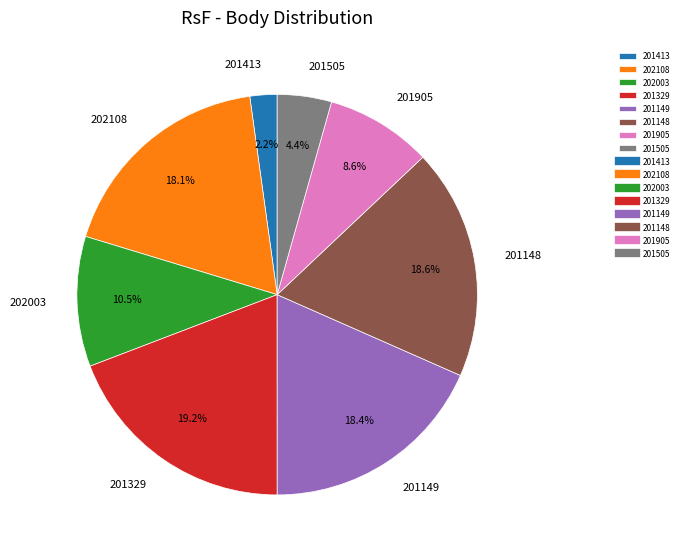

Which has a higher value, 201905 or 202003?

202003